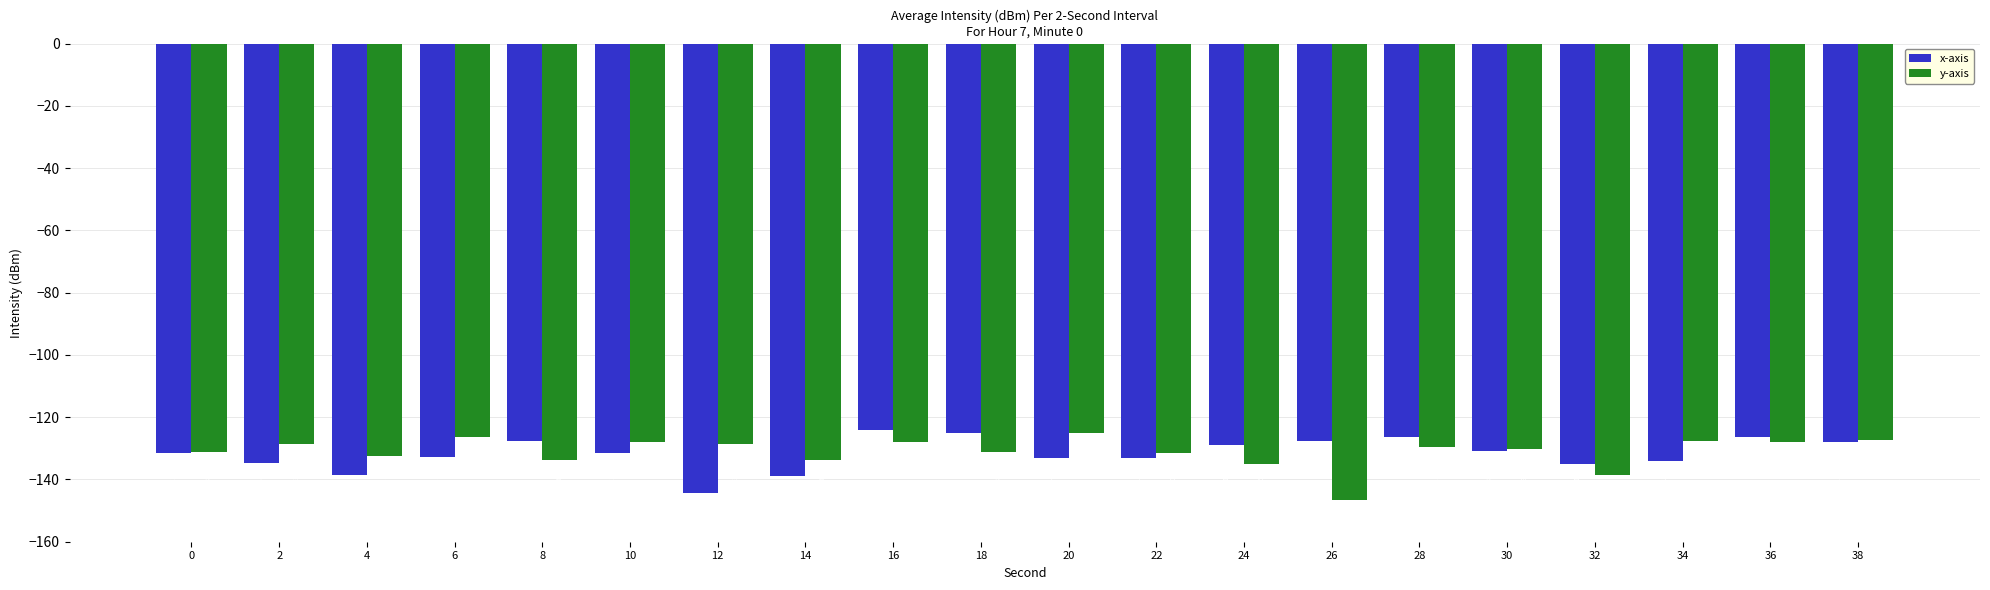

Which series has the widest spread of values?

y-axis